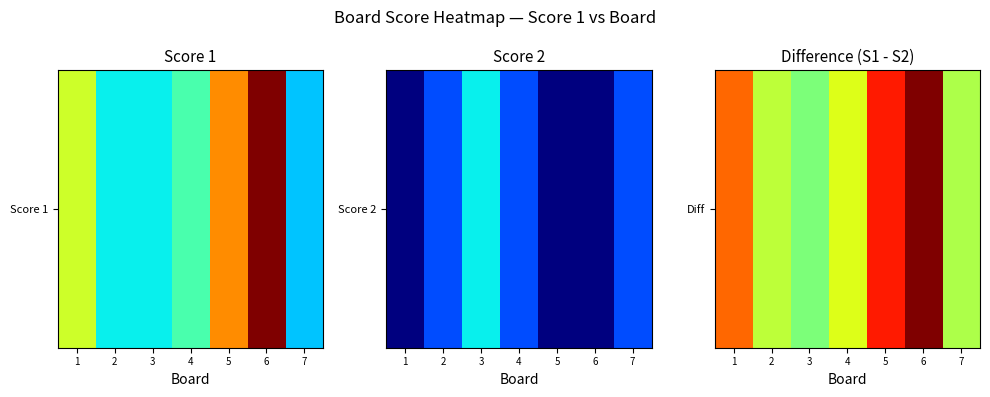

At which category does the chart reach its minimum across all series?

3